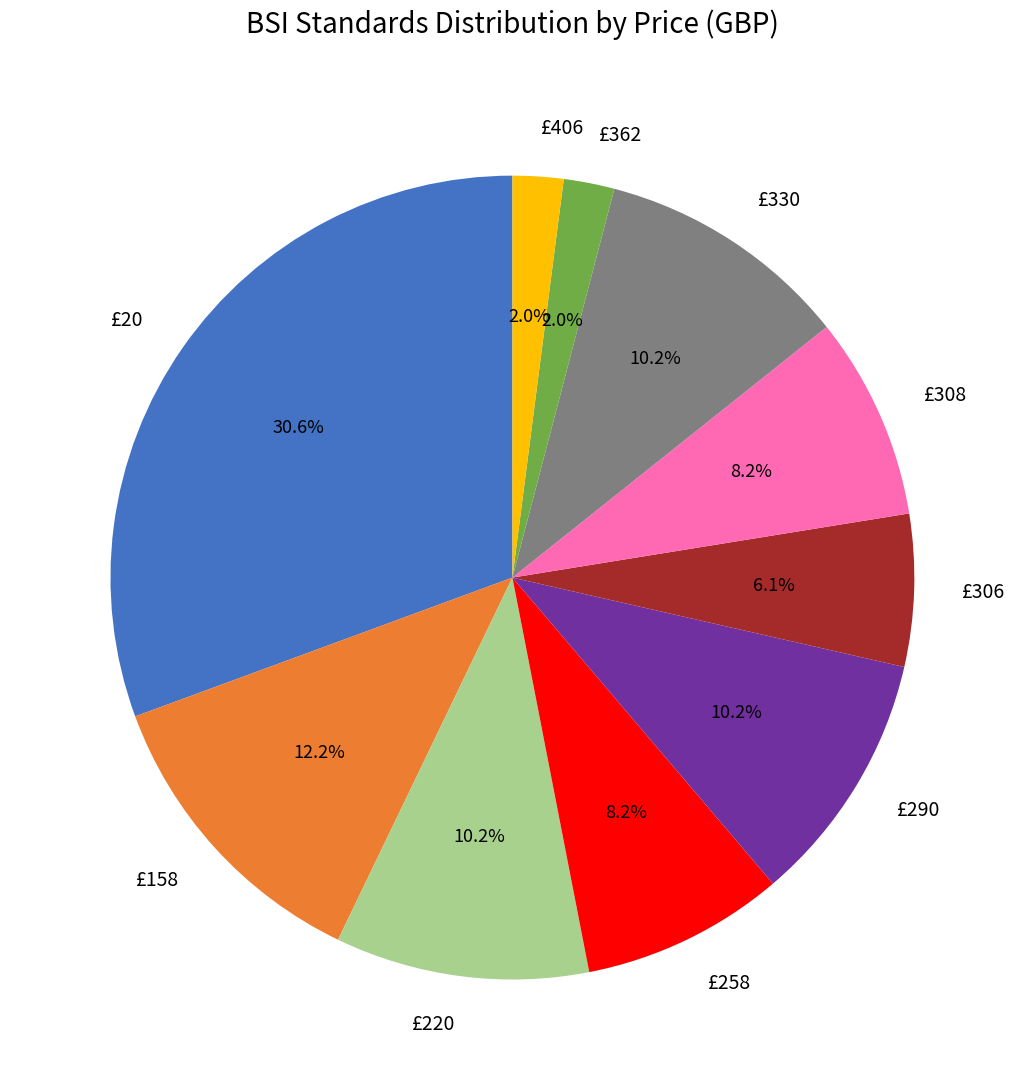

Which slice is the largest?

£20